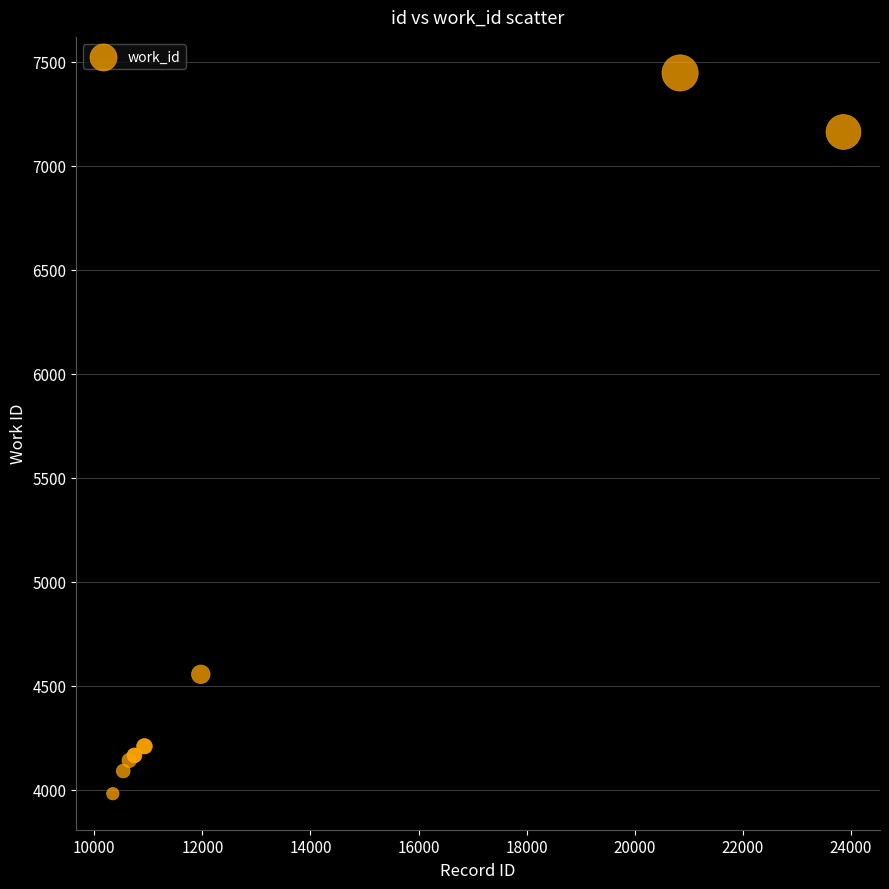

What Y value in the scatter plot is closest to 5714?

4555